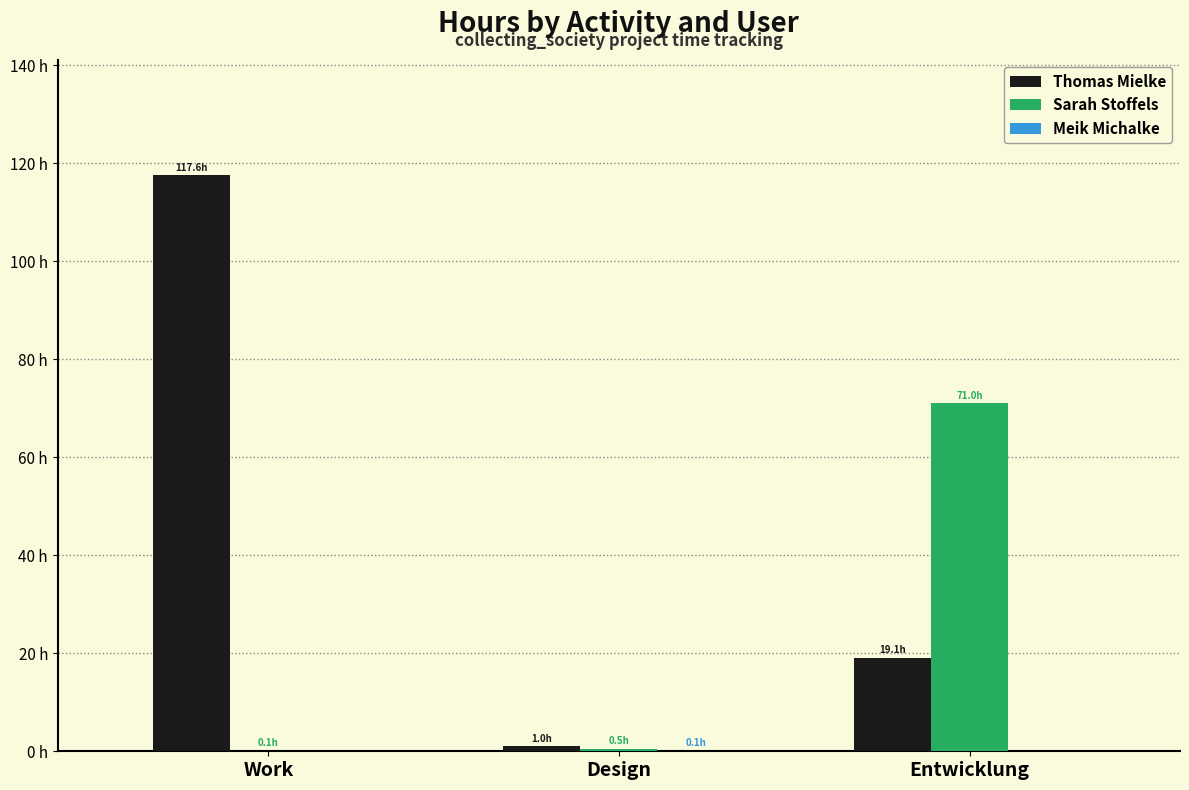

What is the total value across all series at Work?

117.7